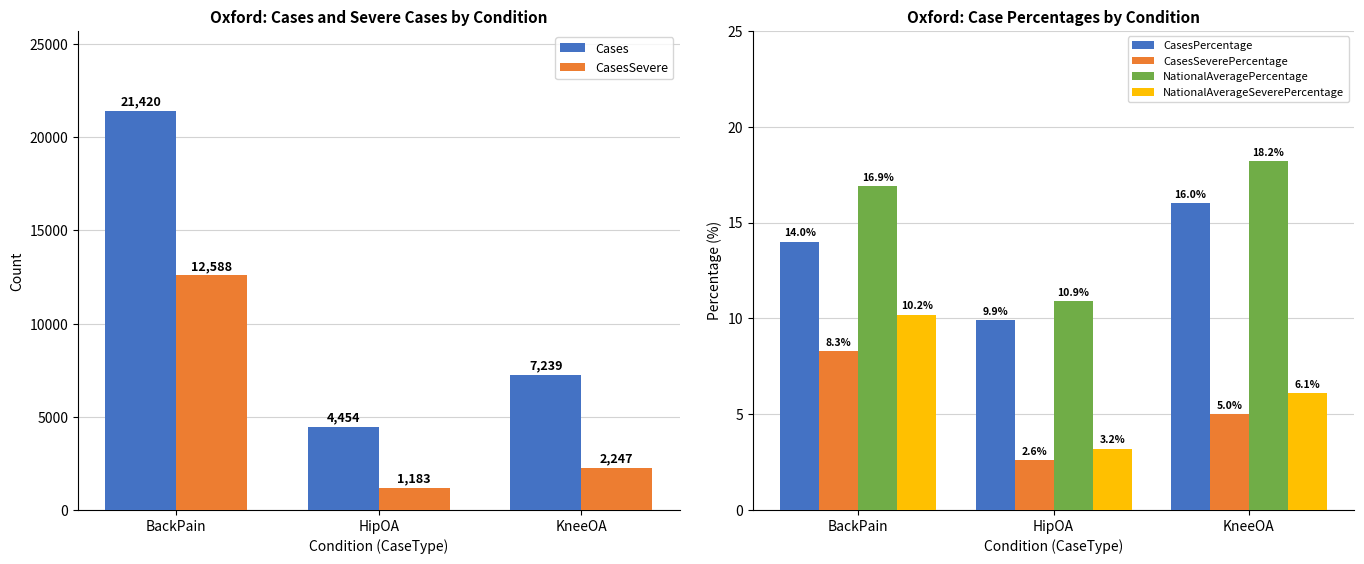

At which label is CasesPercentage closest to 12?

BackPain